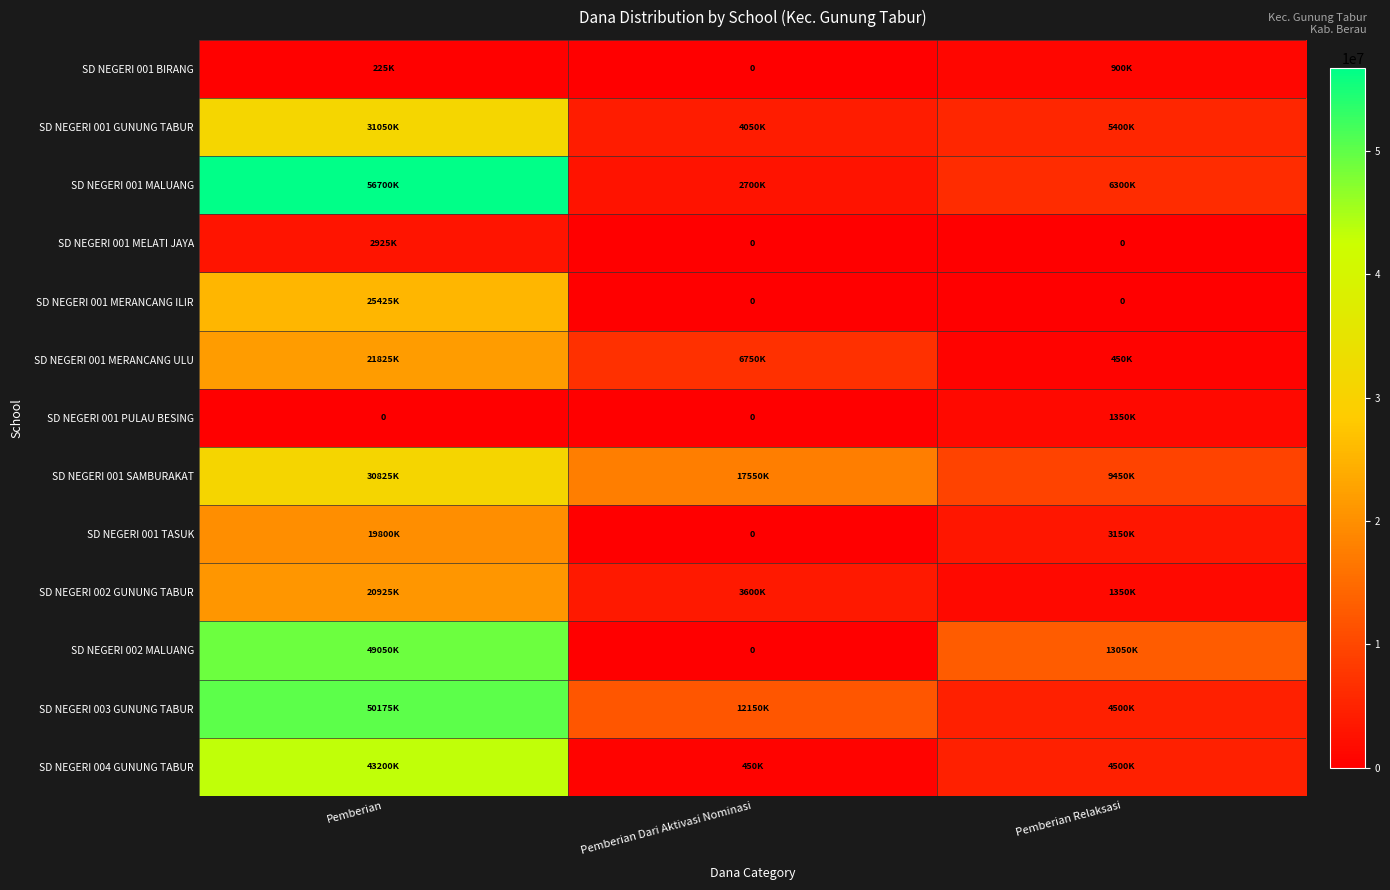

At which label is SD NEGERI 002 MALUANG closest to 24525000?

Pemberian Relaksasi